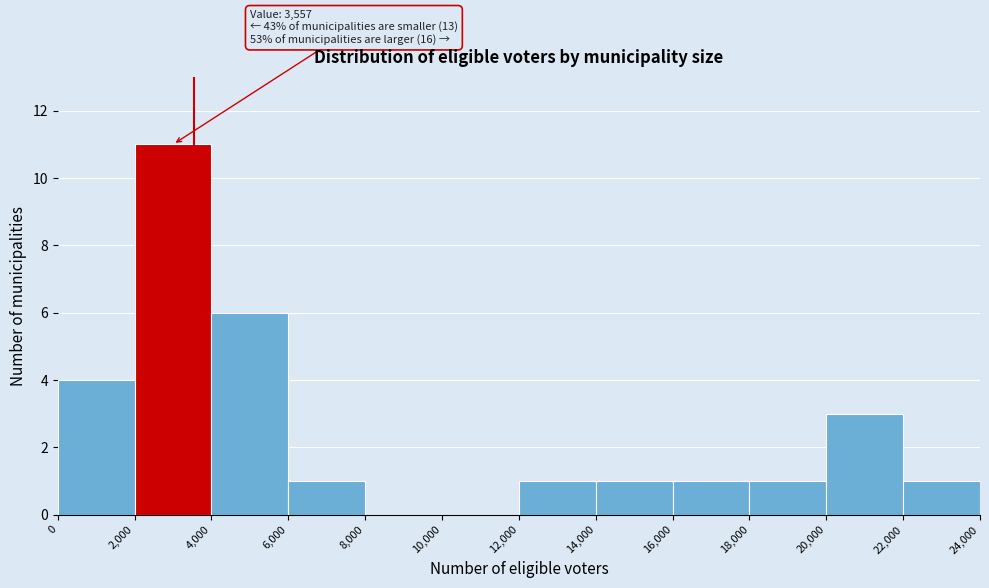

Over which range of the x-axis is the bar tallest?

2,000 to 4,000